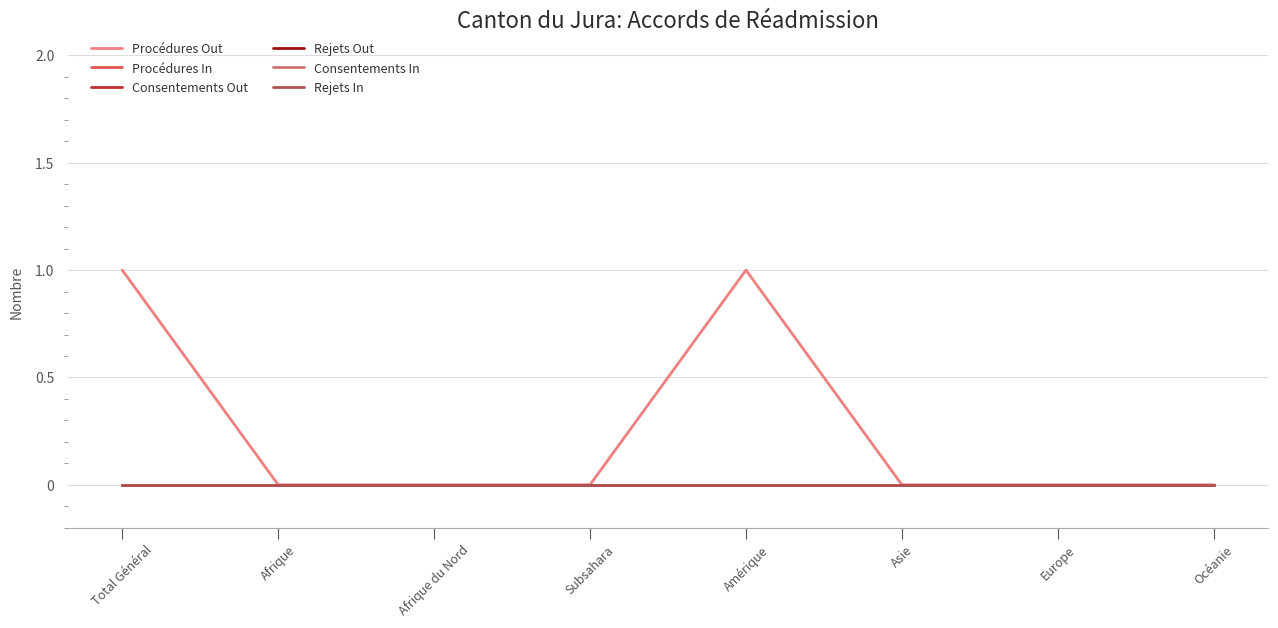

Which series changed the most between Afrique and Europe?

Procédures Out